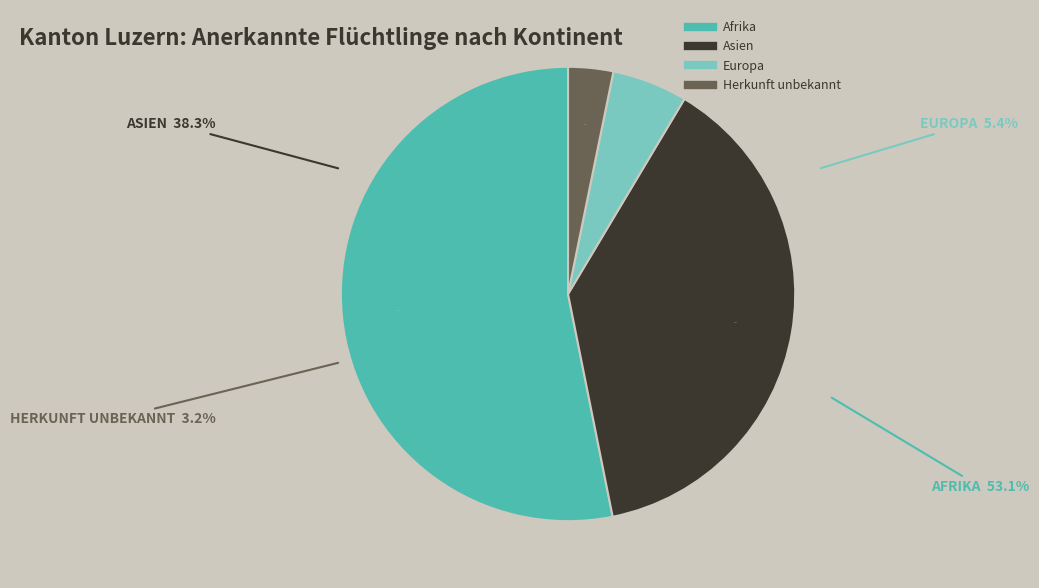

To the nearest percent, what is the combined percentage of Afrika and Asien?

91%